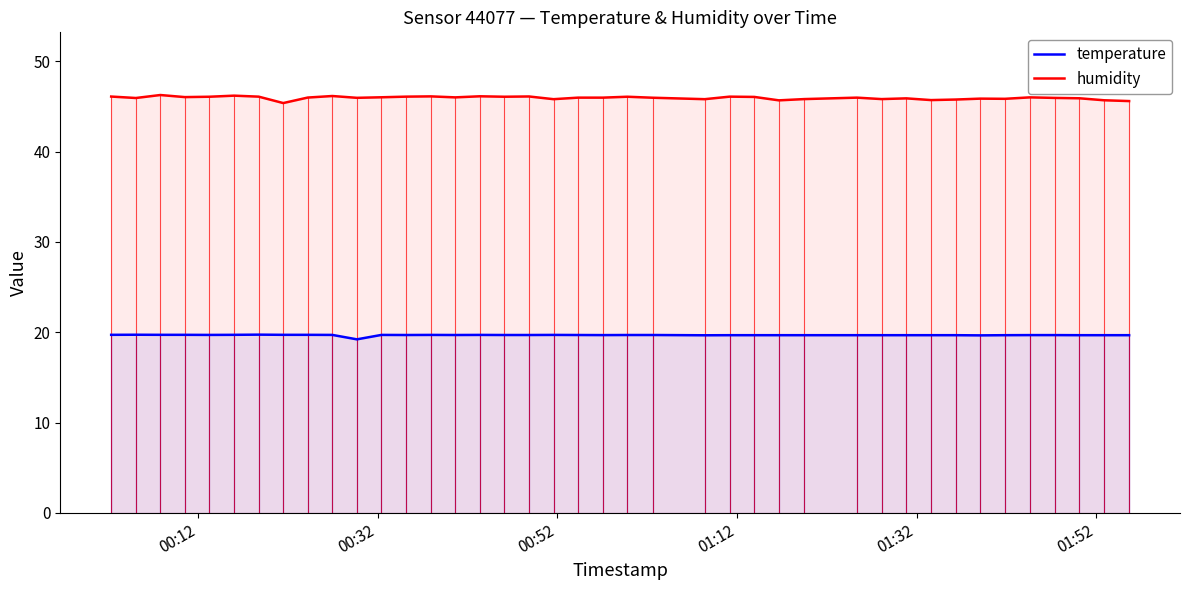

Rank the series by their average value, from lowest to highest.

temperature, humidity